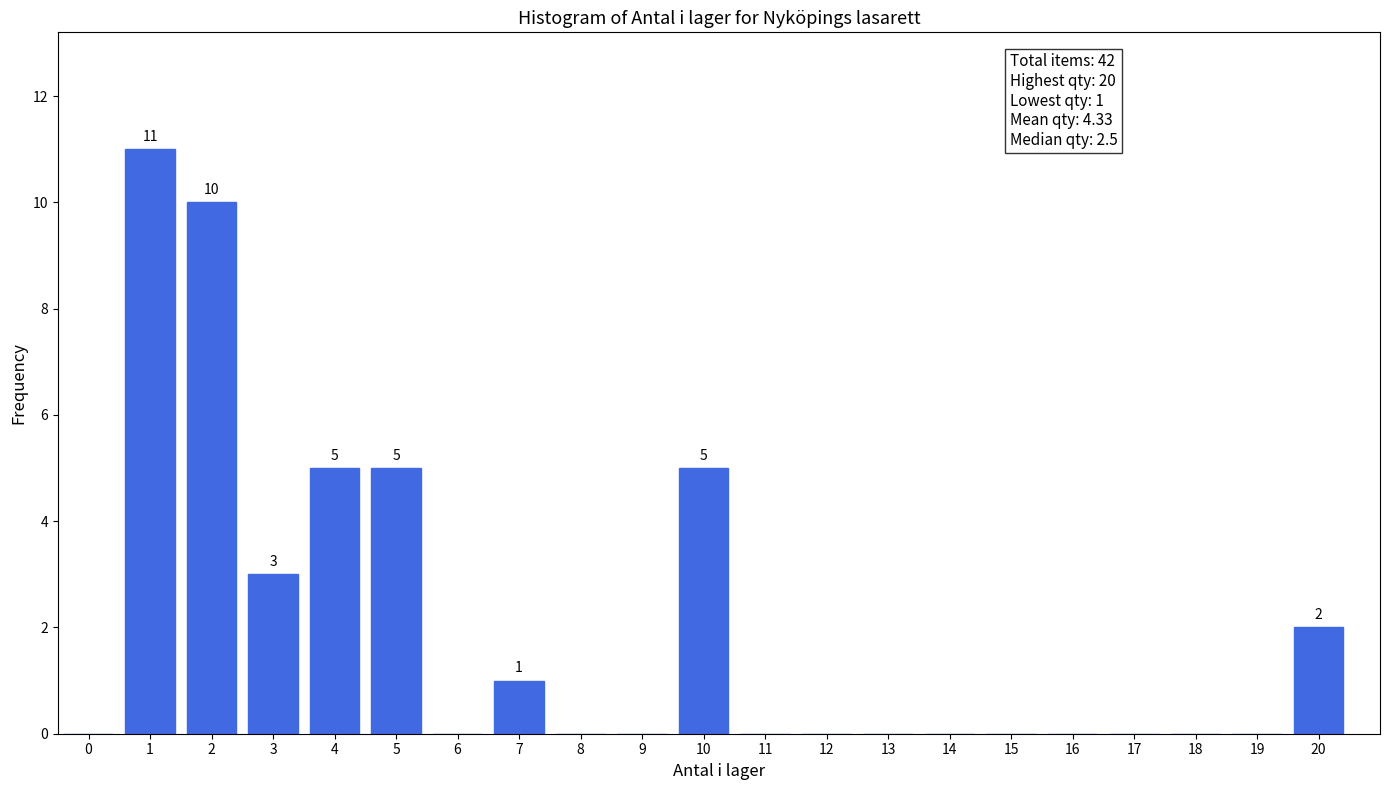

Reading left to right, what are all the values shown in this chart?

0=0	1=11	2=10	3=3	4=5	5=5	6=0	7=1	8=0	9=0	10=5	11=0	12=0	13=0	14=0	15=0	16=0	17=0	18=0	19=0	20=2